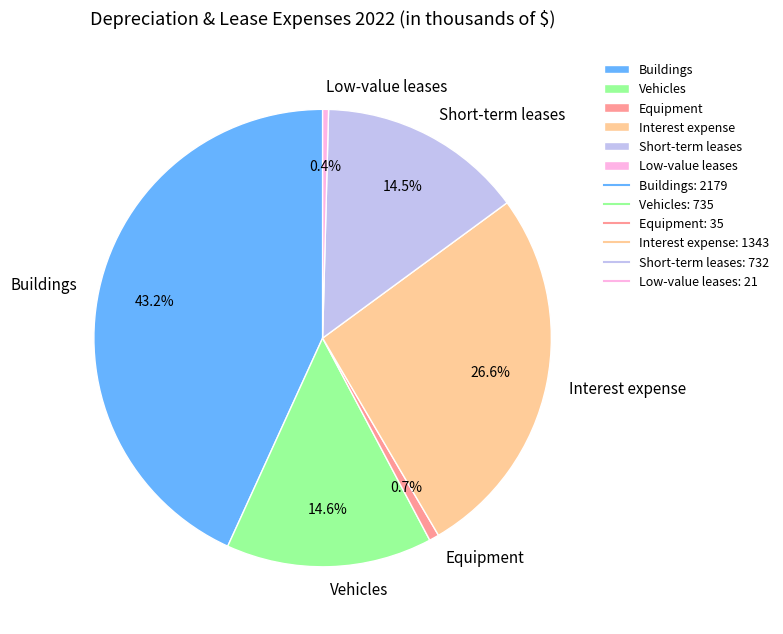

What is the ratio of the value at Vehicles to the value at Short-term leases?

1.0